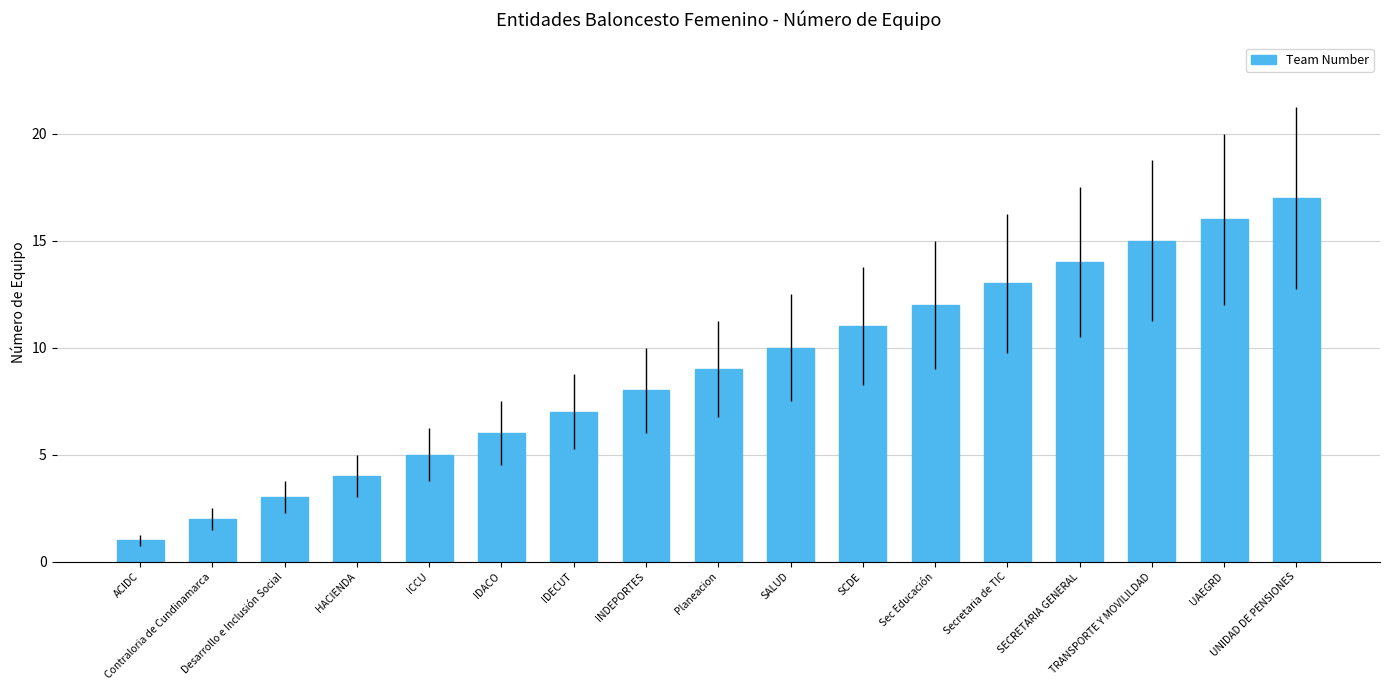

Rank the categories by value from highest to lowest.

UNIDAD DE PENSIONES, UAEGRD, TRANSPORTE Y MOVILILDAD, SECRETARIA GENERAL, Secretaria de TIC, Sec Educación, SCDE, SALUD, Planeacion, INDEPORTES, IDECUT, IDACO, ICCU, HACIENDA, Desarrollo e Inclusión Social, Contraloria de Cundinamarca, ACIDC